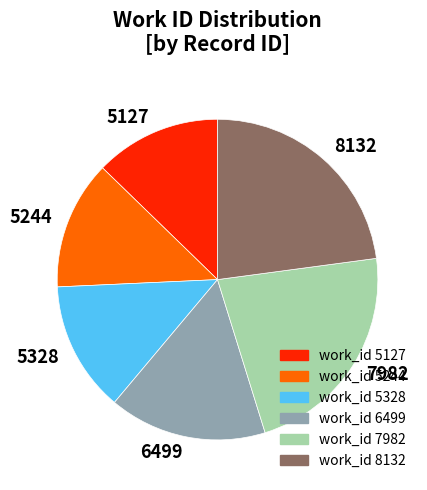

How many slices are in this pie chart?

6